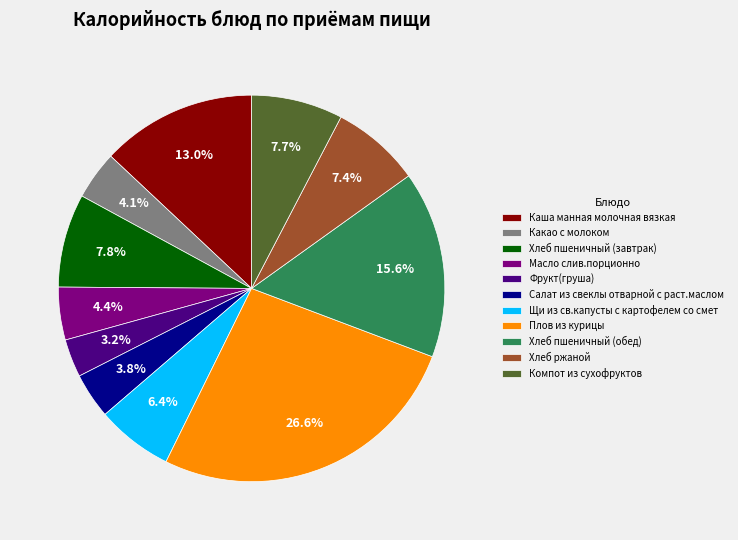

How much of the chart is everything except Какао с молоком?

95.9%